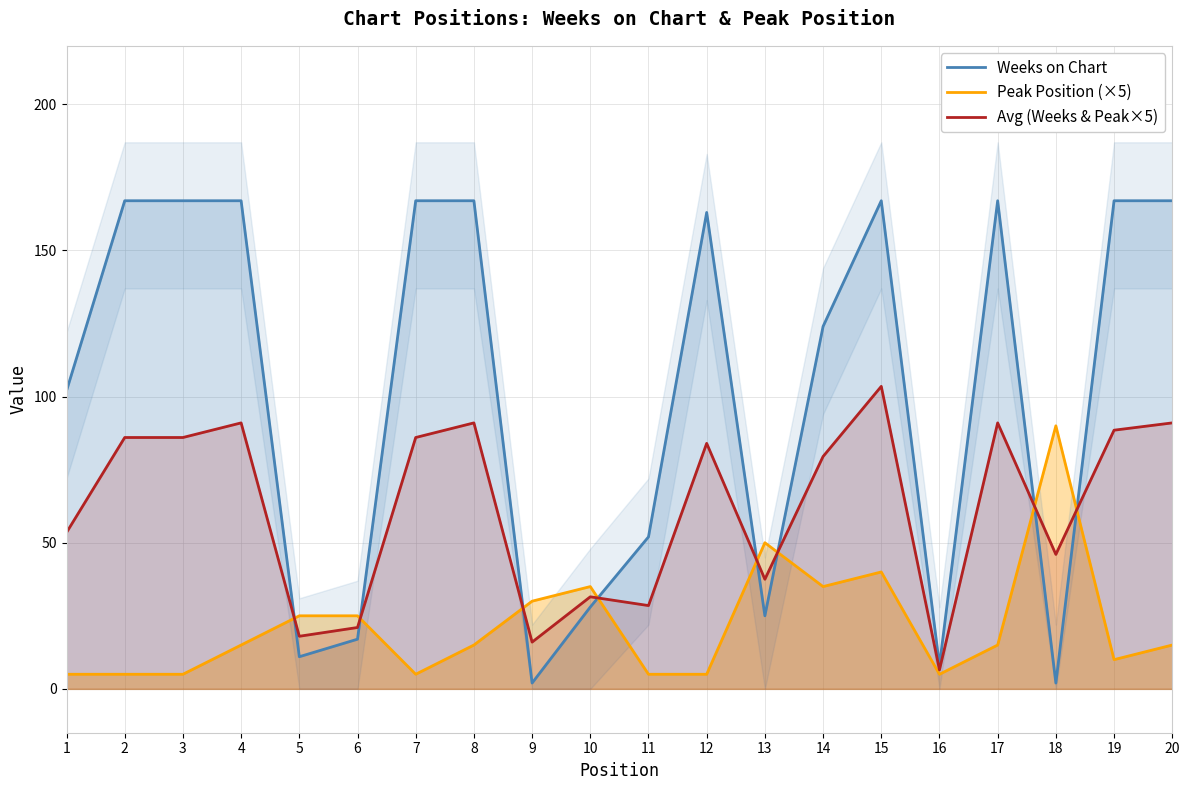

Reading left to right, extract all data points from this chart.

Weeks on Chart: 1=102.0	2=167.0	3=167.0	4=167.0	5=11.0	6=17.0	7=167.0	8=167.0	9=2.0	10=28.0	11=52.0	12=163.0	13=25.0	14=124.0	15=167.0	16=8.0	17=167.0	18=2.0	19=167.0	20=167.0
Peak Position (×5): 1=5.0	2=5.0	3=5.0	4=15.0	5=25.0	6=25.0	7=5.0	8=15.0	9=30.0	10=35.0	11=5.0	12=5.0	13=50.0	14=35.0	15=40.0	16=5.0	17=15.0	18=90.0	19=10.0	20=15.0
Avg (Weeks & Peak×5): 1=53.5	2=86.0	3=86.0	4=91.0	5=18.0	6=21.0	7=86.0	8=91.0	9=16.0	10=31.5	11=28.5	12=84.0	13=37.5	14=79.5	15=103.5	16=6.5	17=91.0	18=46.0	19=88.5	20=91.0